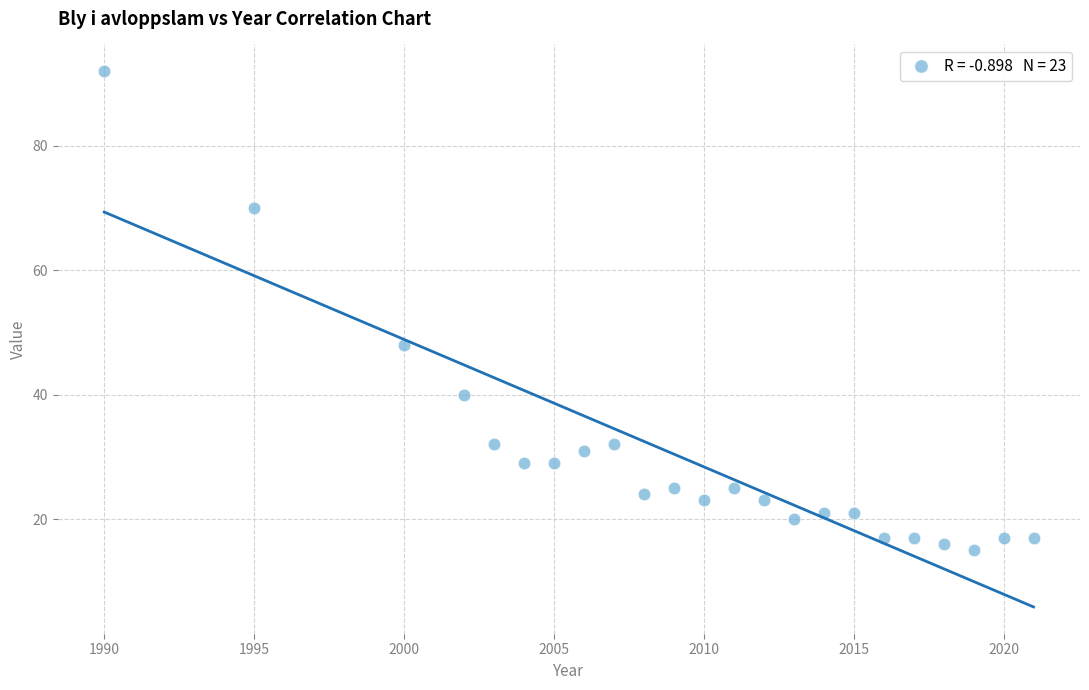

What is the range of Y values (max minus min)?

77